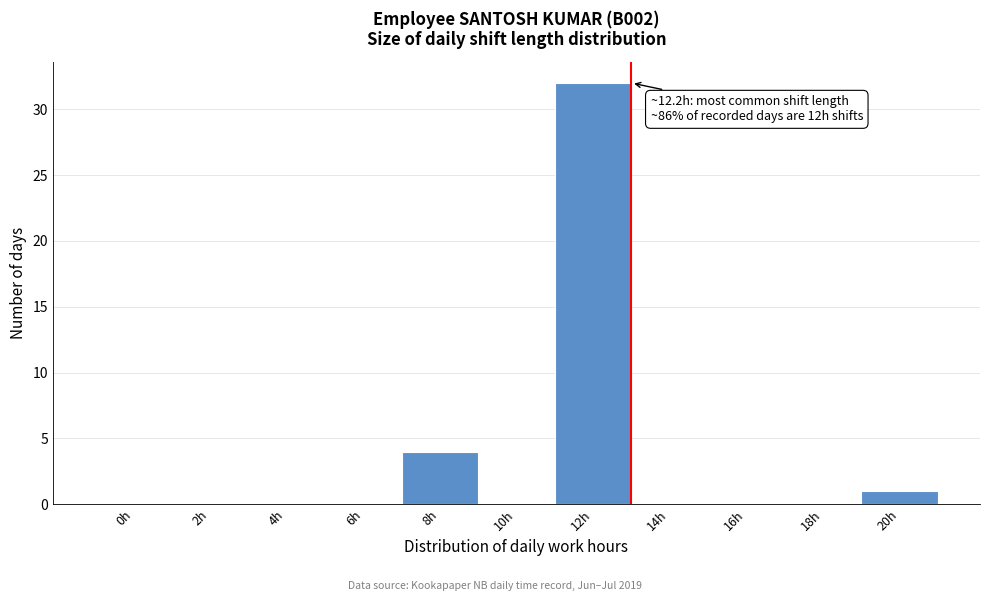

Reading left to right, transcribe all the data shown in this chart.

0h=0	2h=0	4h=0	6h=0	8h=4	10h=0	12h=32	14h=0	16h=0	18h=0	20h=1